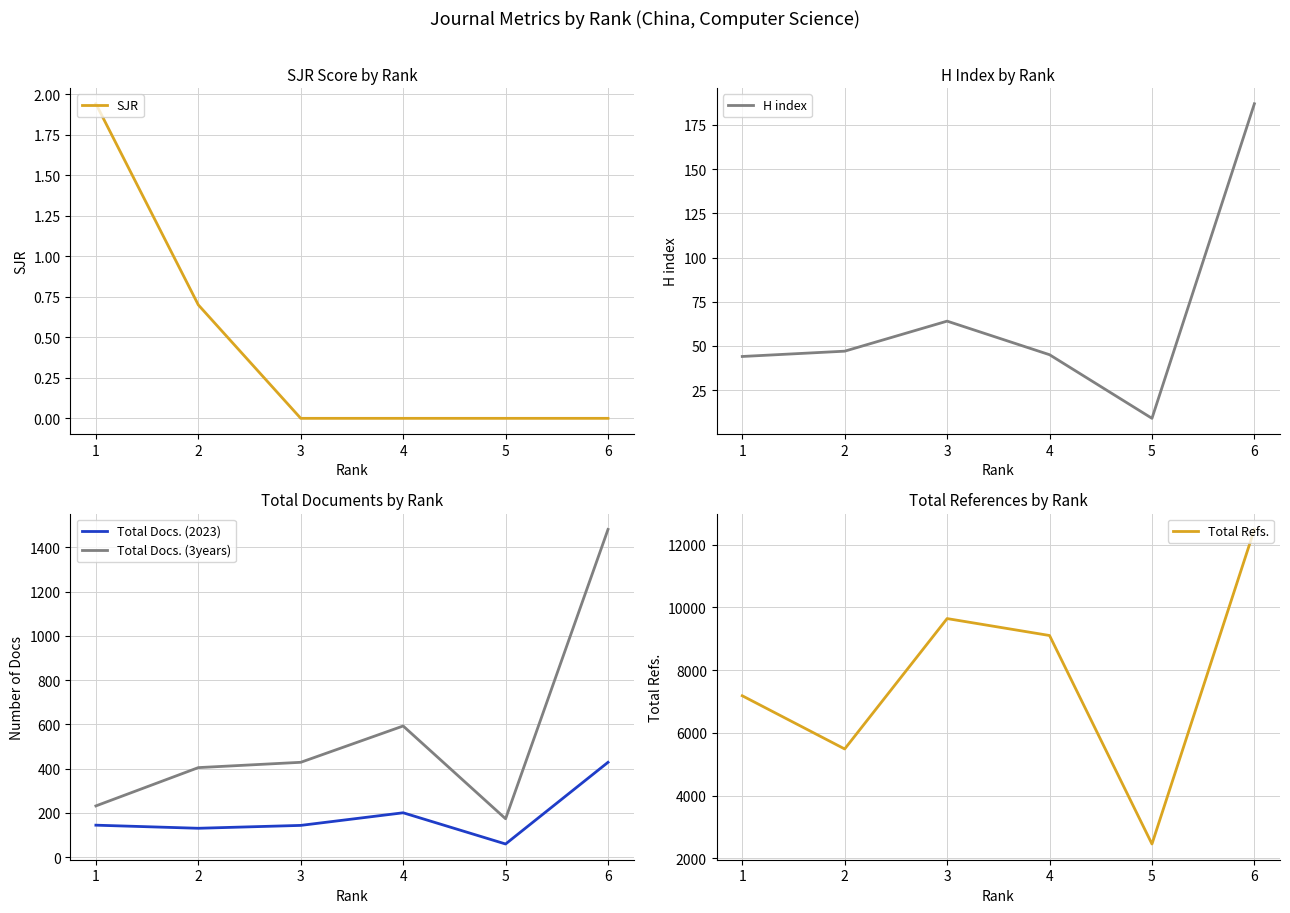

True or false: H index and Total Docs. (3years) cross at least once.

False